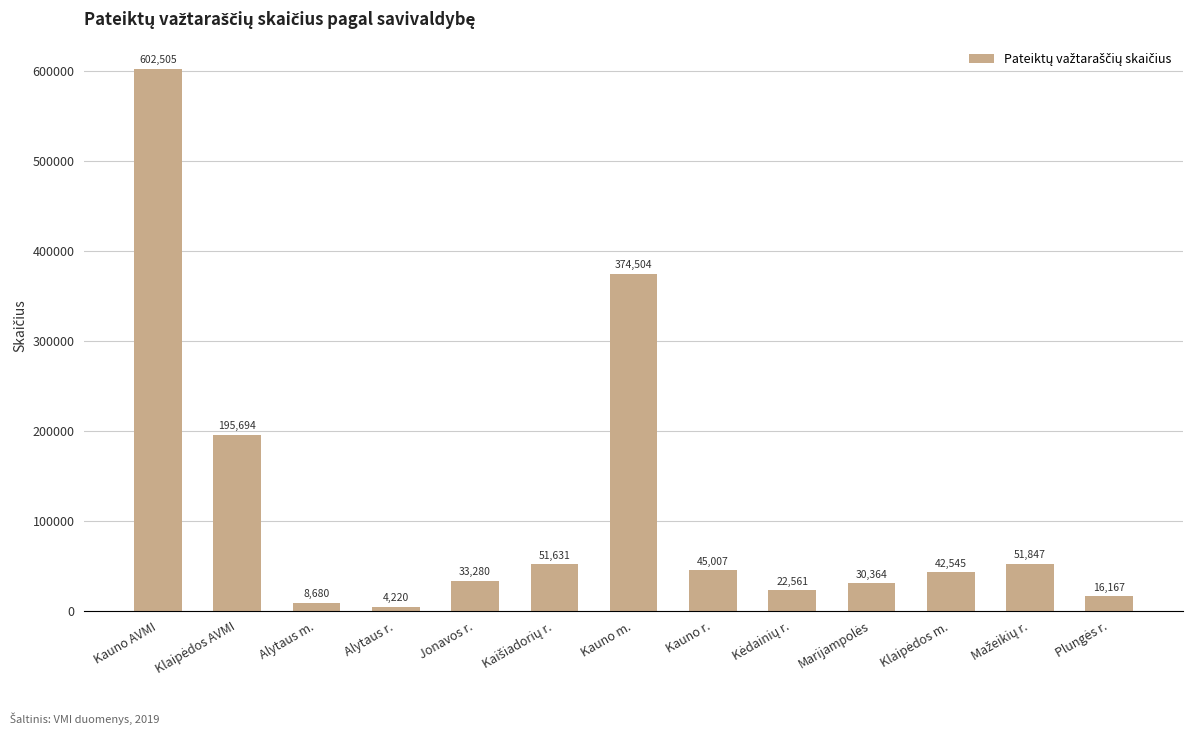

How many data points are less than 42545?

6